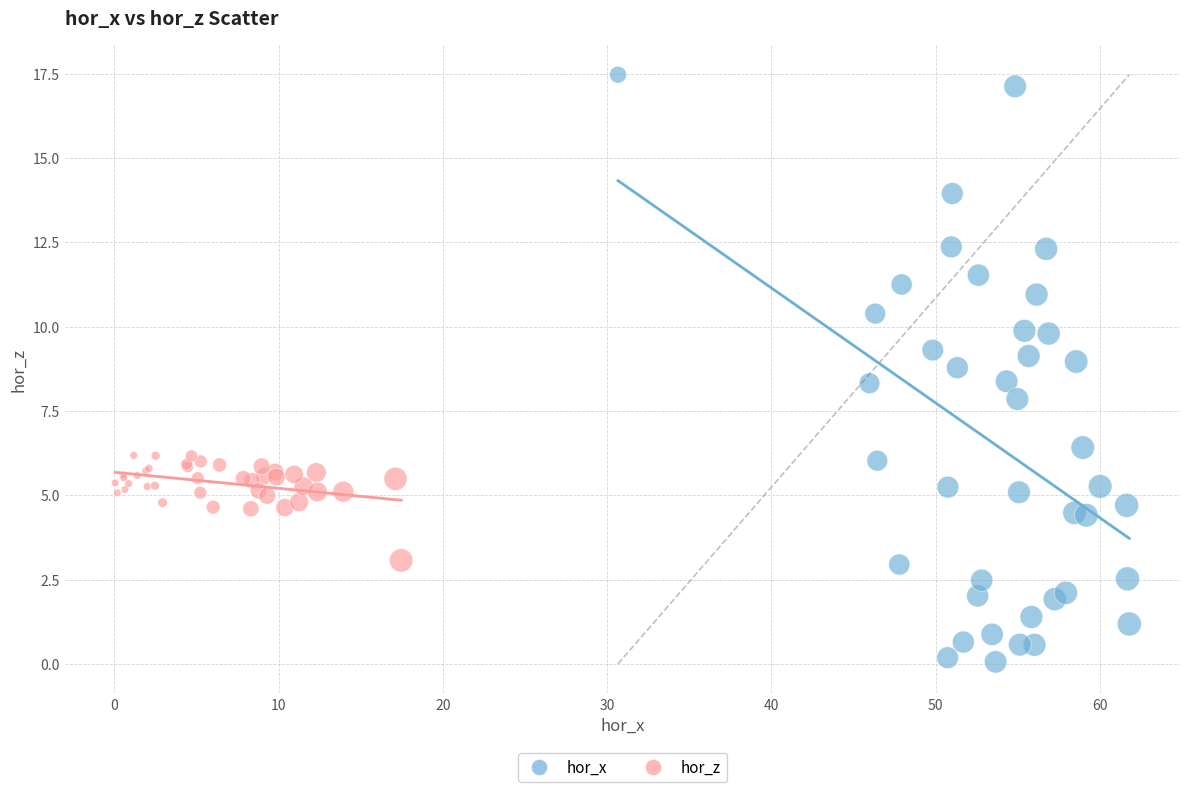

Which series has the widest spread of Y values?

hor_x